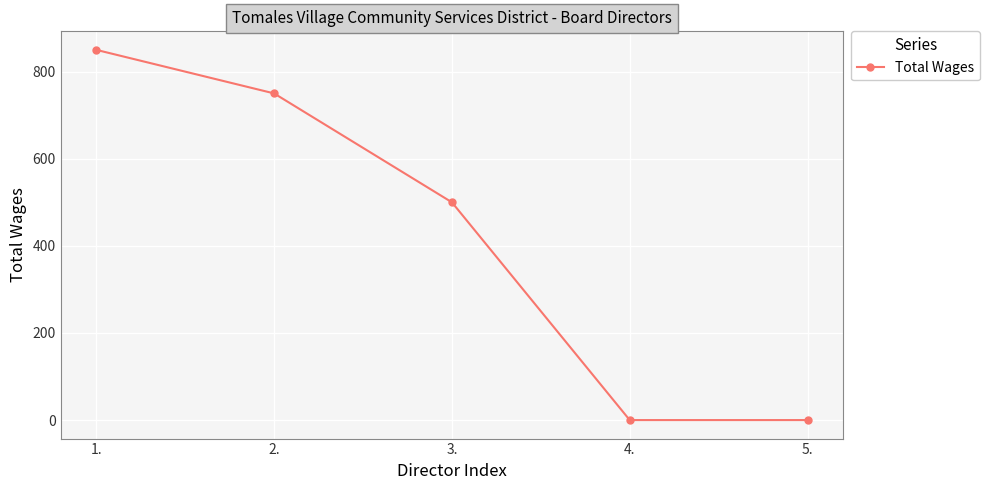

How many distinct data groups are displayed?

1